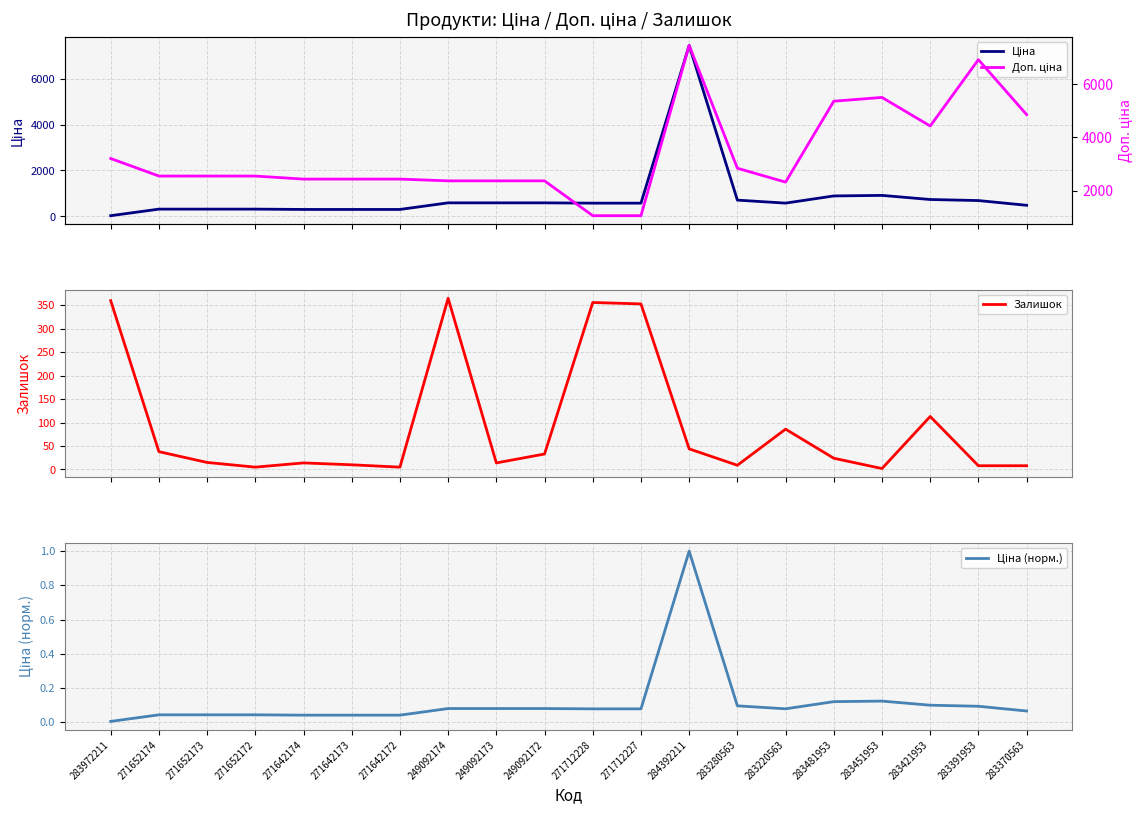

The Ціна (норм.) series shows 0.1 at 249092172. True or false?

False